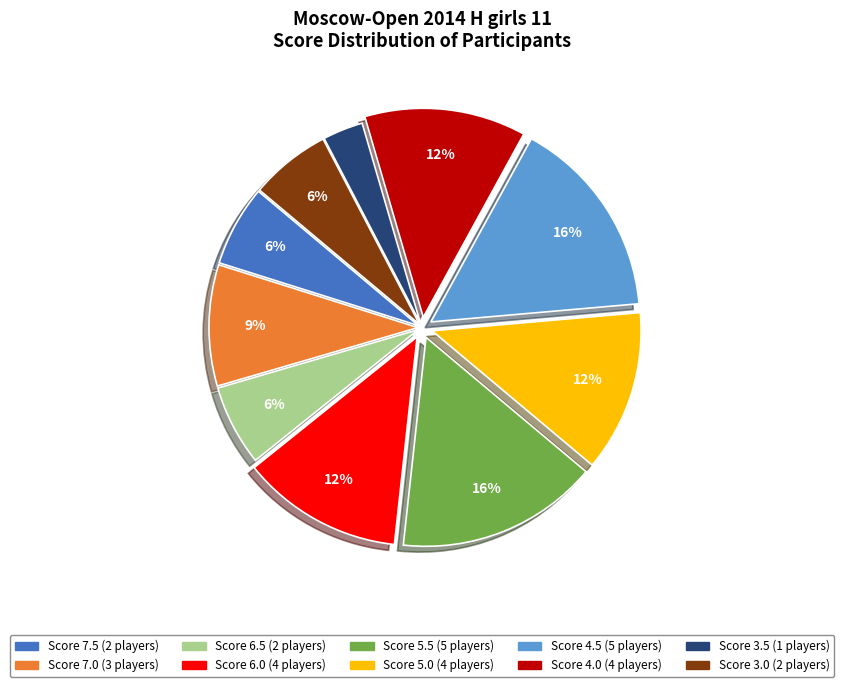

Count the number of slices in the pie.

10